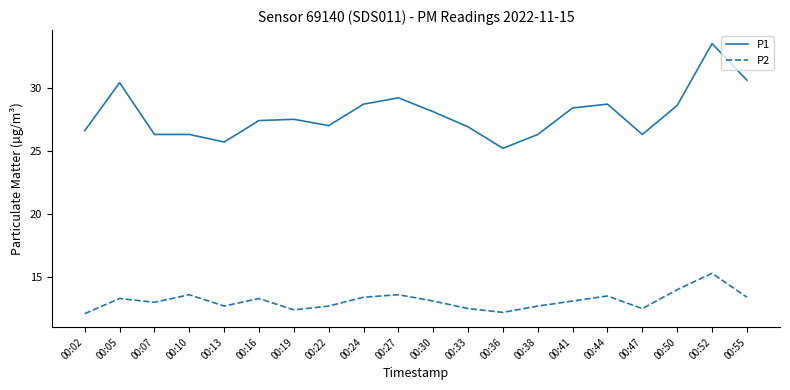

What is the difference between the P1 values at 00:52 and 00:10?

7.2